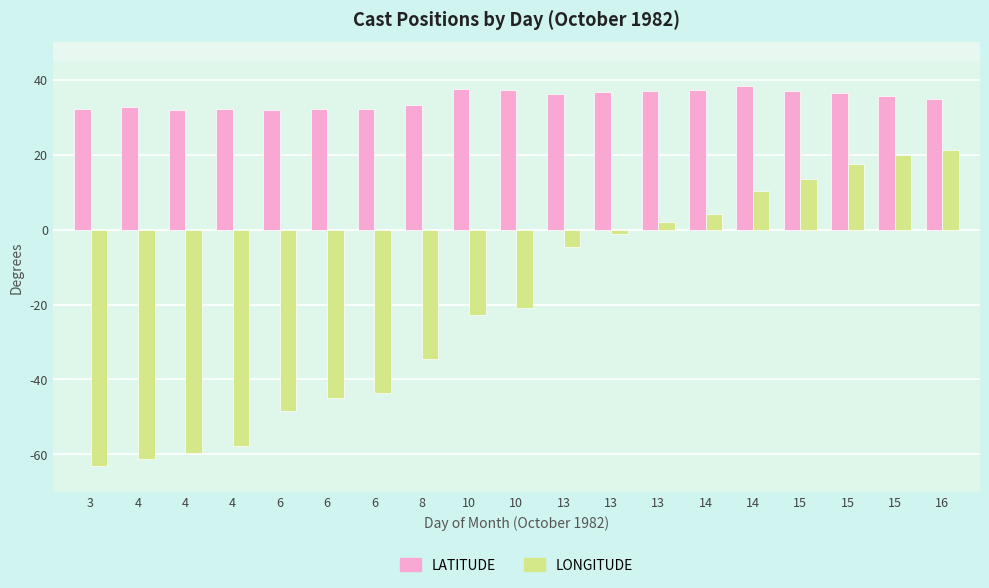

Is the value of LONGITUDE at 16 greater than the value of LATITUDE at 6?

No